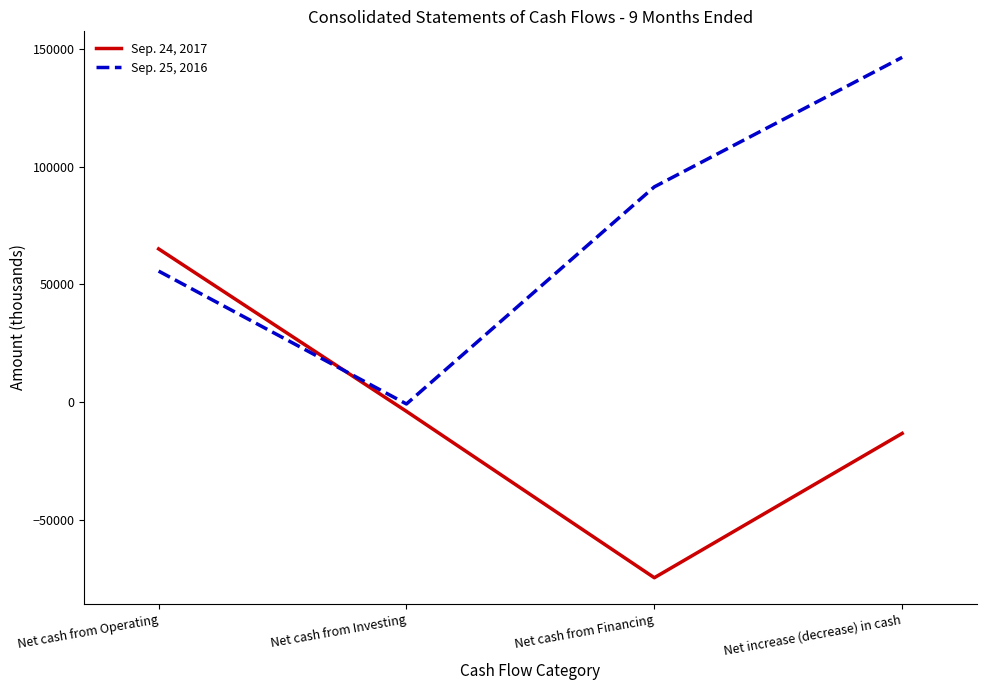

True or false: Sep. 25, 2016 has a value of 91367 at Net cash from Financing.

True